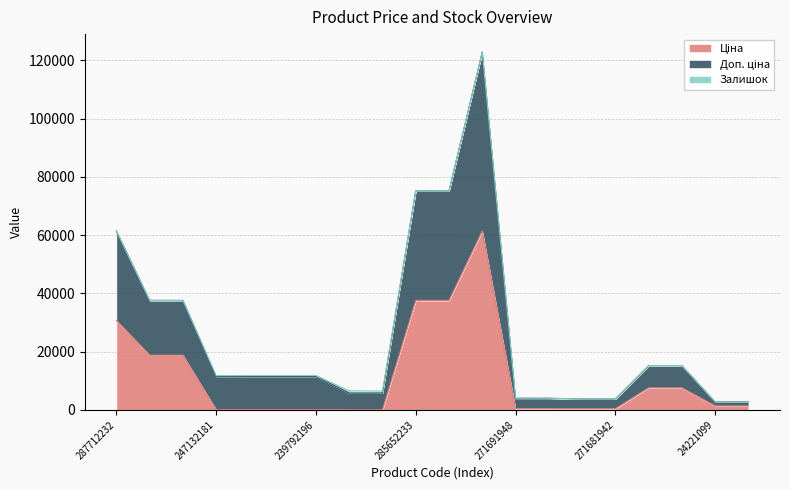

True or false: Доп. ціна has a value of 6035.6 at 271681948.

False